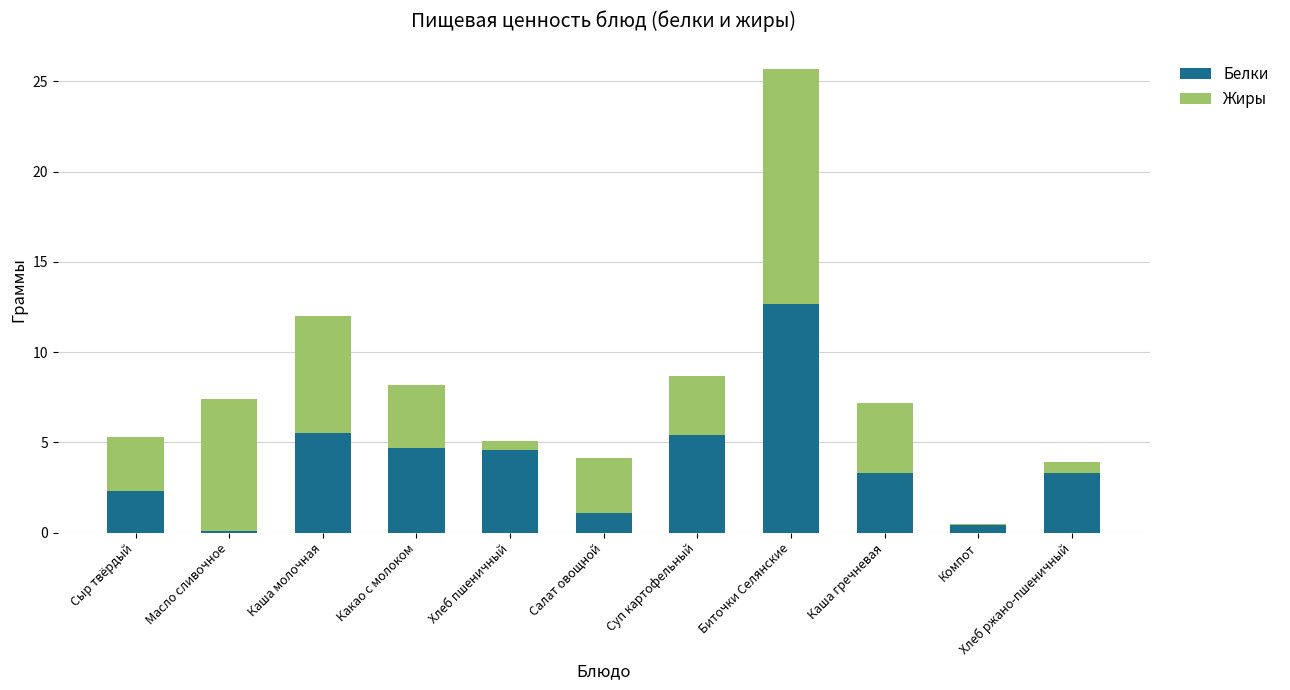

Which category has the highest value in the Белки series?

Биточки Селянские